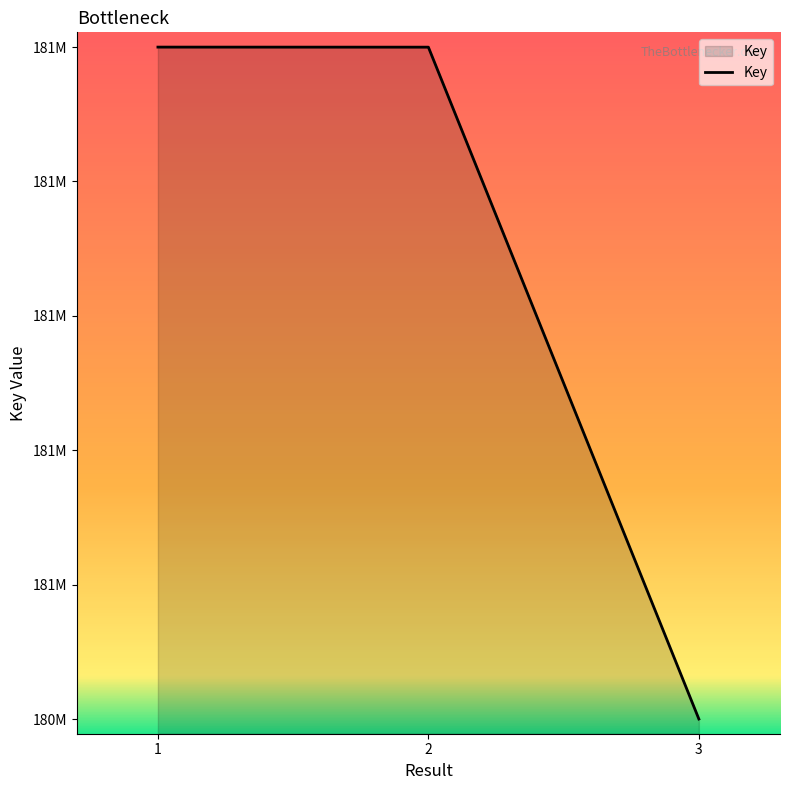

Does the chart have visible grid lines?

No